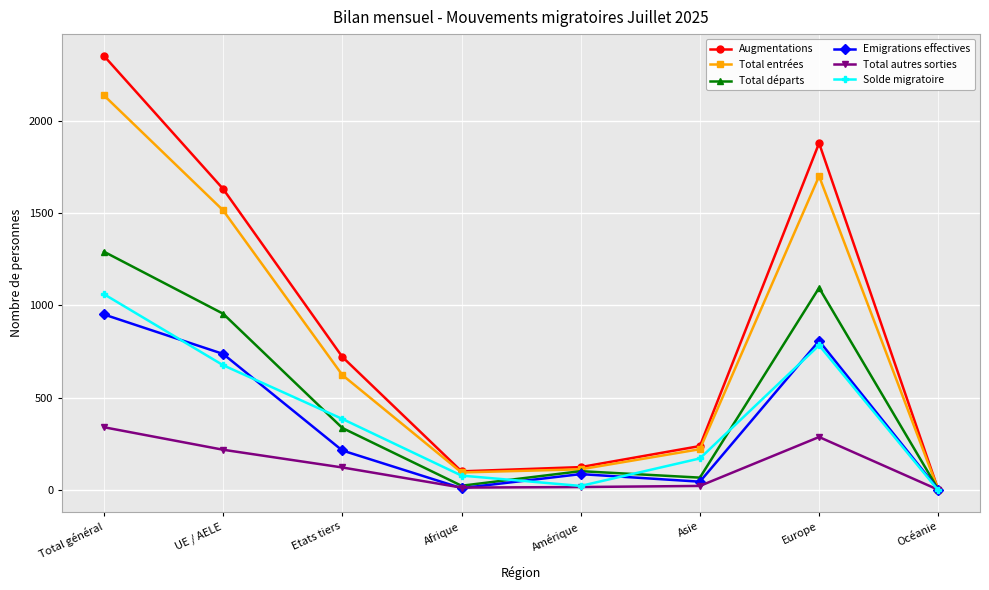

At which category is the sum across all series the highest?

Total général